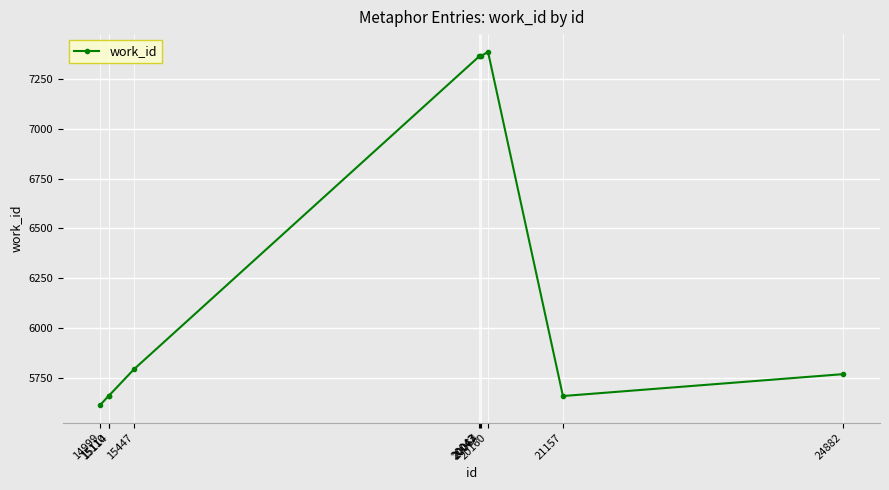

True or false: there are more than 0 points higher than both neighbors.

True